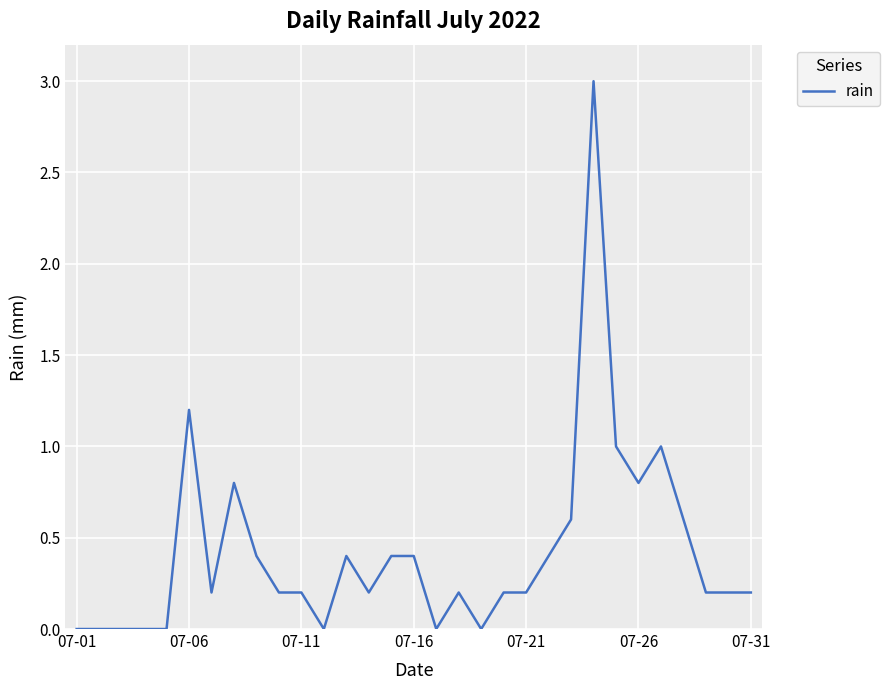

What is the difference between the maximum and minimum values?

3.0